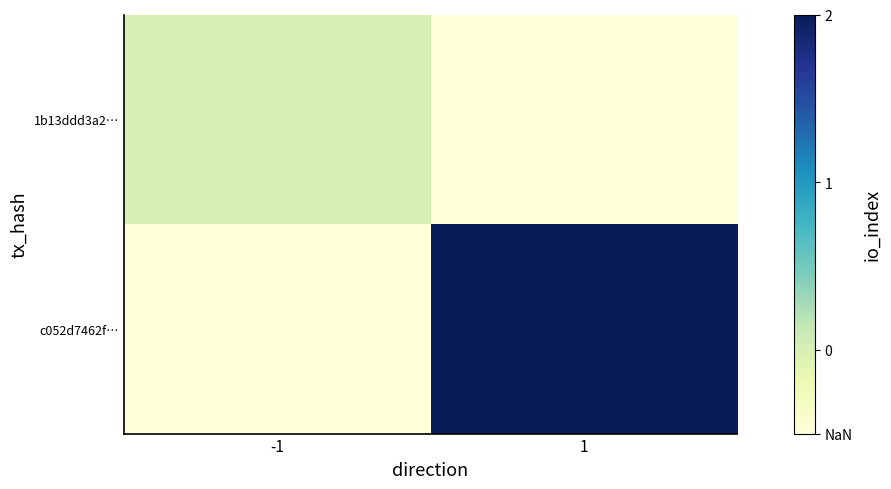

Reading left to right, what are all the values shown in this chart?

1b13ddd3a2…: -1=0.0	1=-0.5
c052d7462f…: -1=-0.5	1=2.0